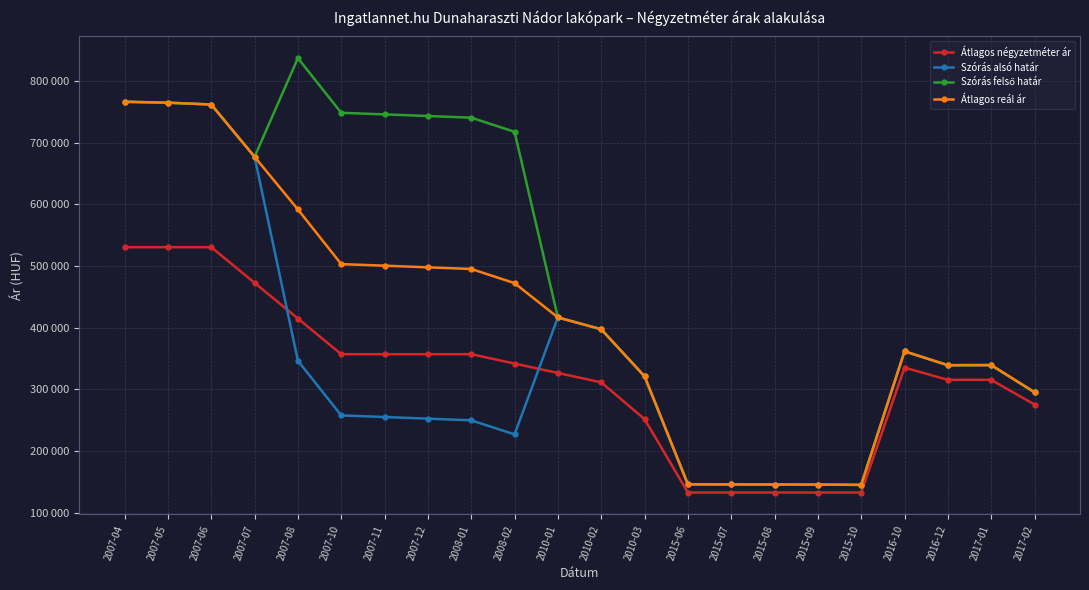

Reading left to right, extract all data points from this chart.

Átlagos négyzetméter ár: 2007-04=530303	2007-05=530303	2007-06=530303	2007-07=472475	2007-08=414646	2007-10=356818	2007-11=356818	2007-12=356818	2008-01=356818	2008-02=341582	2010-01=326347	2010-02=311111	2010-03=251574	2015-06=132500	2015-07=132500	2015-08=132500	2015-09=132500	2015-10=132500	2016-10=335000	2016-12=315200	2017-01=315200	2017-02=275200
Szórás alsó határ: 2007-04=766109	2007-05=764611	2007-06=761633	2007-07=676822	2007-08=346148	2007-10=257497	2007-11=254947	2007-12=252267	2008-01=249615	2008-02=226705	2010-01=416403	2010-02=397192	2010-03=320996	2015-06=145849	2015-07=145595	2015-08=145487	2015-09=145379	2015-10=144912	2016-10=361467	2016-12=338945	2017-01=339110	2017-02=295071
Szórás felső határ: 2007-04=766109	2007-05=764611	2007-06=761633	2007-07=676822	2007-08=836836	2007-10=748185	2007-11=745635	2007-12=742955	2008-01=740303	2008-02=717393	2010-01=416403	2010-02=397192	2010-03=320996	2015-06=145849	2015-07=145595	2015-08=145487	2015-09=145379	2015-10=144912	2016-10=361467	2016-12=338945	2017-01=339110	2017-02=295071
Átlagos reál ár: 2007-04=766109	2007-05=764611	2007-06=761633	2007-07=676822	2007-08=591492	2007-10=502841	2007-11=500291	2007-12=497611	2008-01=494959	2008-02=472049	2010-01=416403	2010-02=397192	2010-03=320996	2015-06=145849	2015-07=145595	2015-08=145487	2015-09=145379	2015-10=144912	2016-10=361467	2016-12=338945	2017-01=339110	2017-02=295071